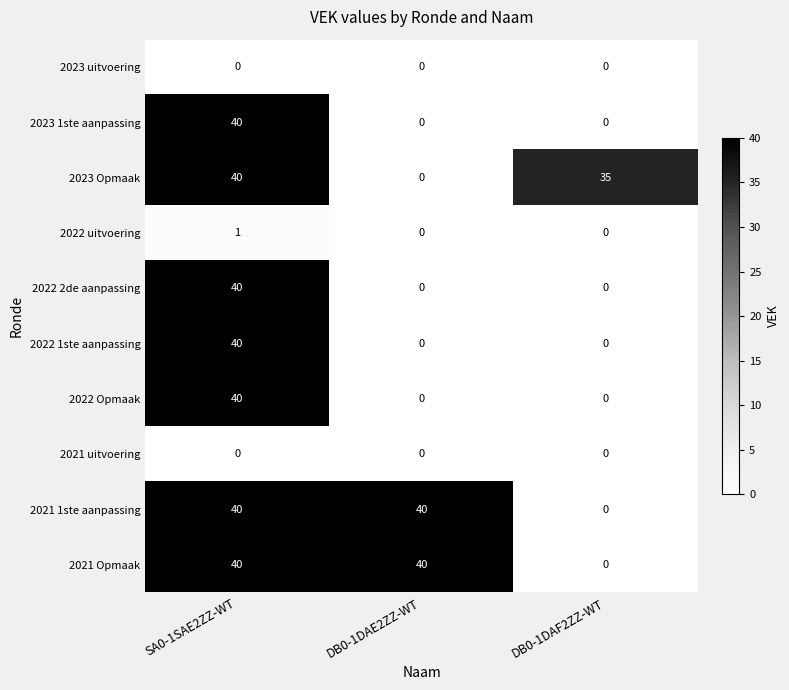

Rank the categories by 2023 Opmaak value from lowest to highest.

DB0-1DAE2ZZ-WT, DB0-1DAF2ZZ-WT, SA0-1SAE2ZZ-WT